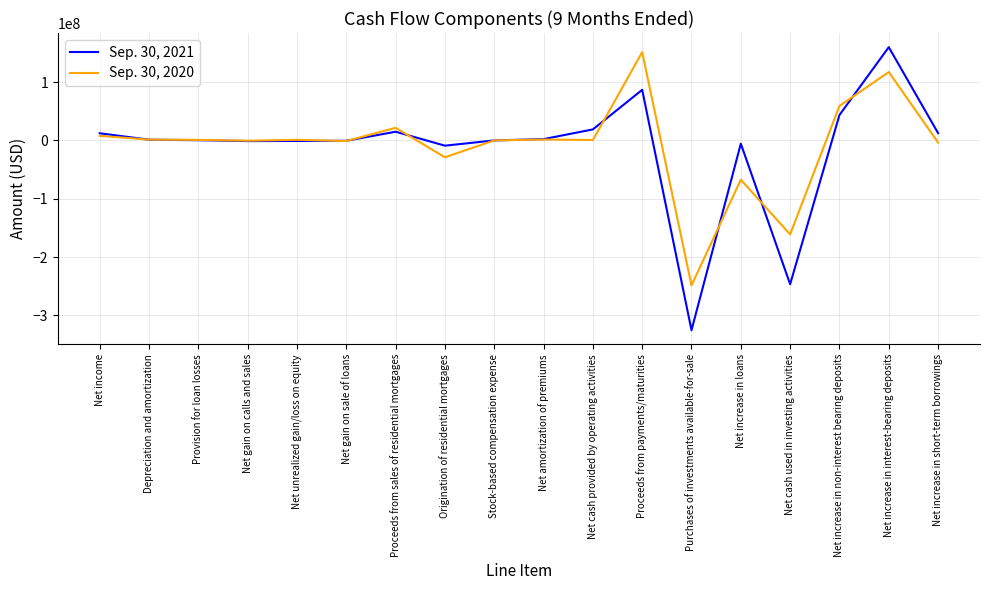

Is it true that Sep. 30, 2020 equals 151534000 at Proceeds from payments/maturities?

True